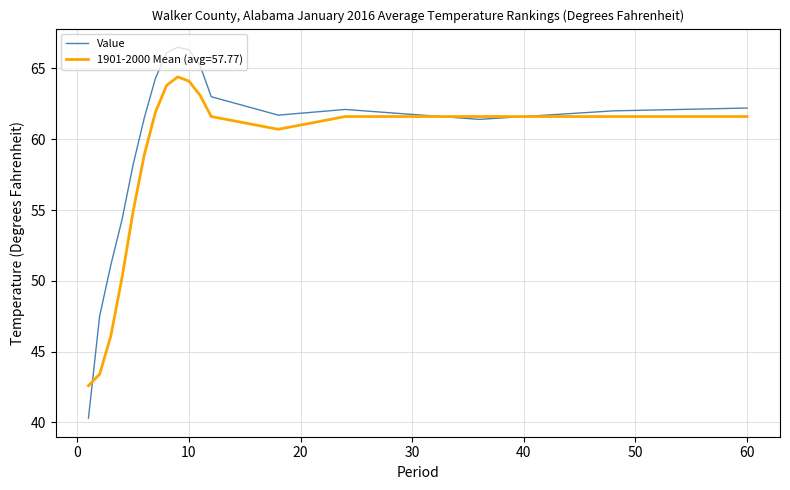

What is the greatest value displayed?

66.5